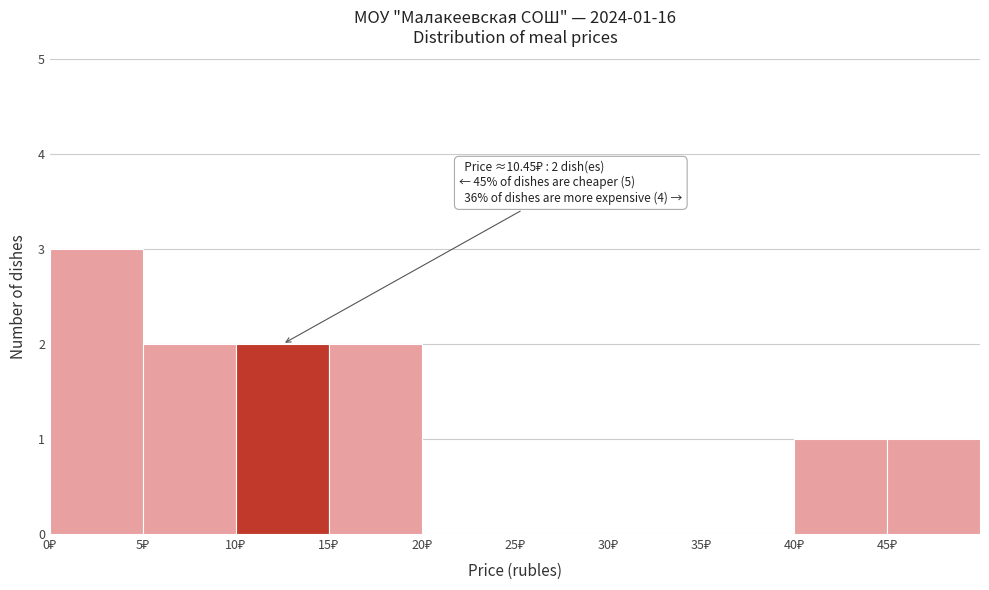

Over which range of the x-axis is the bar tallest?

0 to 5